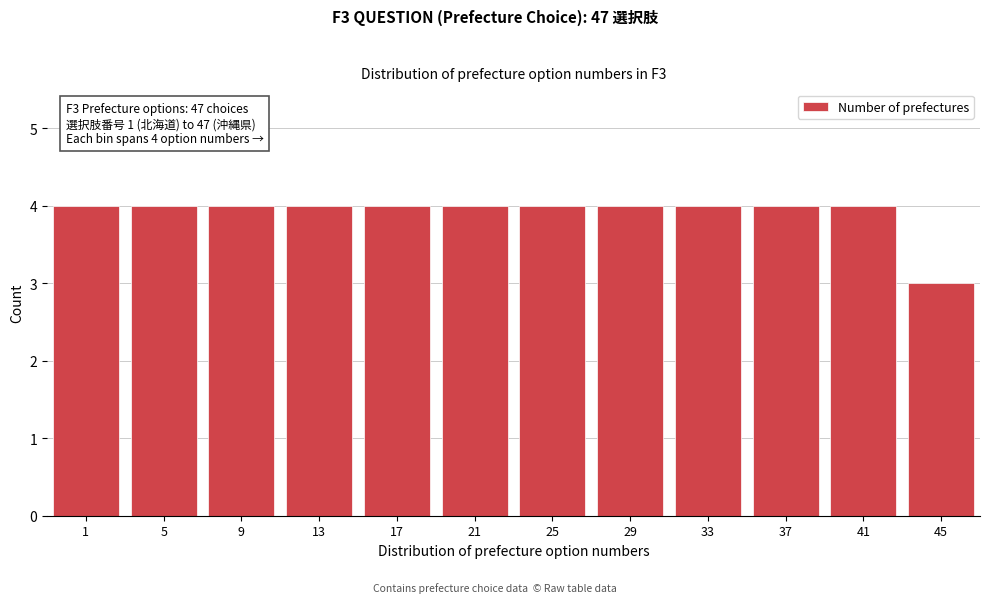

Reading right to left, what are all the values shown in this chart?

3	4	4	4	4	4	4	4	4	4	4	4